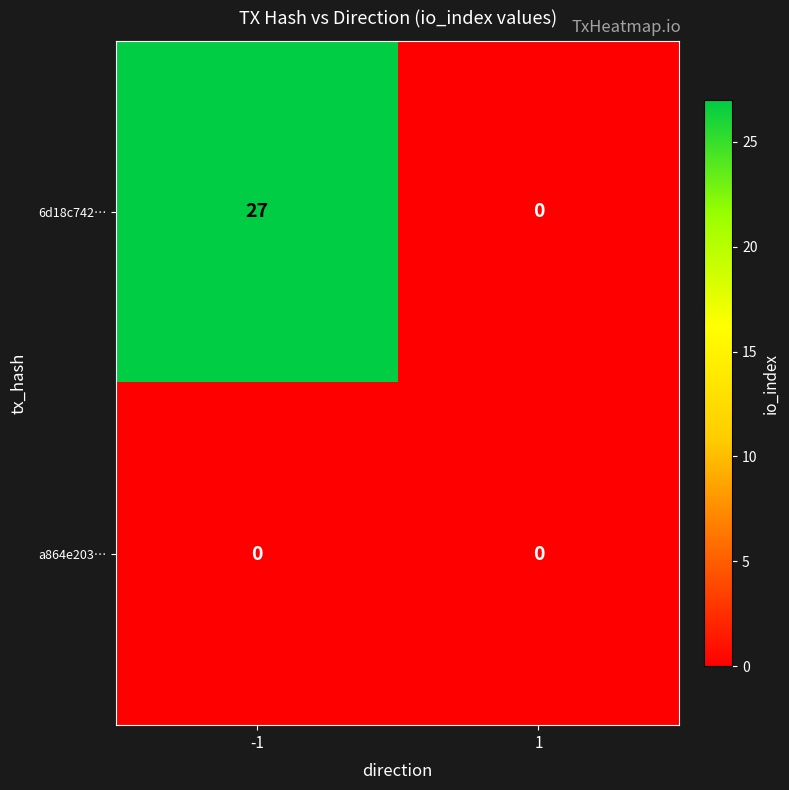

List the series in order of their overall mean, highest first.

6d18c742…, a864e203…